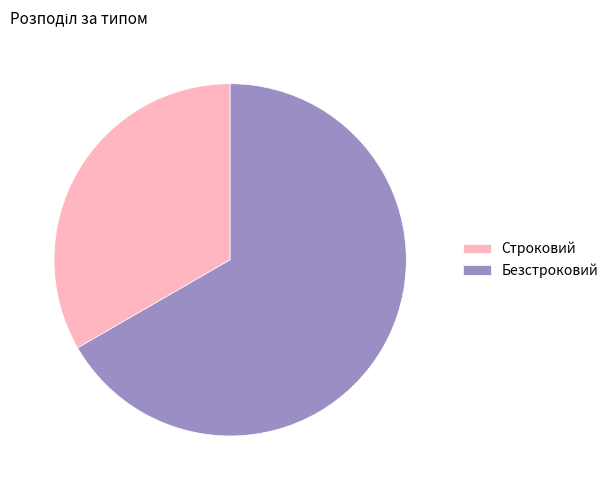

Is the sum of Строковий and Безстроковий greater than half?

Yes